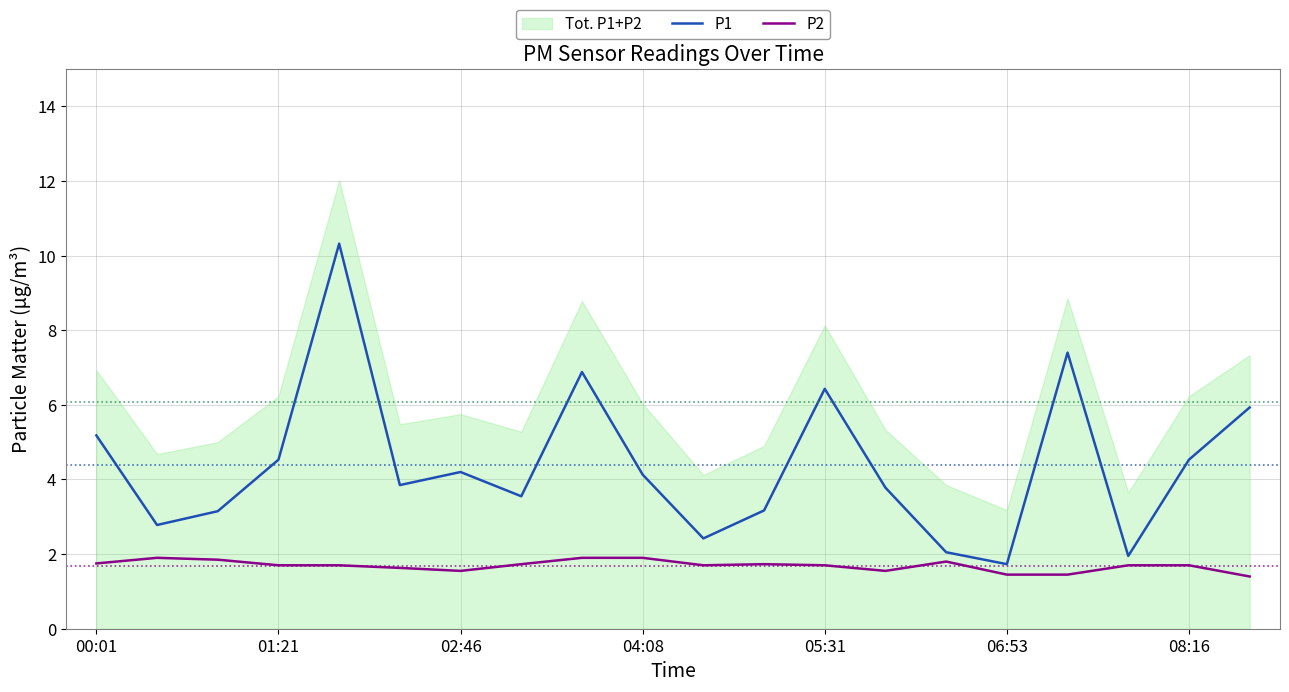

Reading right to left, list all the values displayed in this chart.

P1: 5.9	4.5	1.9	7.4	1.7	2.0	3.8	6.4	3.2	2.4	4.1	6.9	3.5	4.2	3.9	10.3	4.5	3.1	2.8	5.2
P2: 1.4	1.7	1.7	1.4	1.4	1.8	1.6	1.7	1.7	1.7	1.9	1.9	1.7	1.6	1.6	1.7	1.7	1.9	1.9	1.8